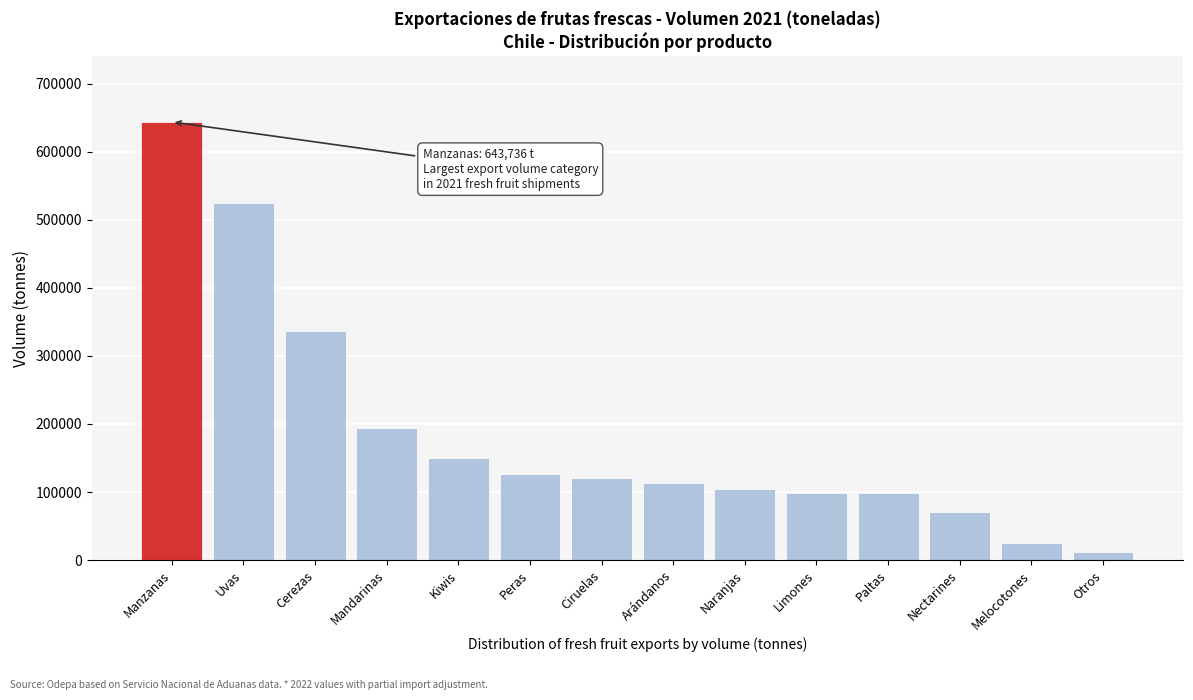

What is the value of the 6th bar from the left?

126488.0